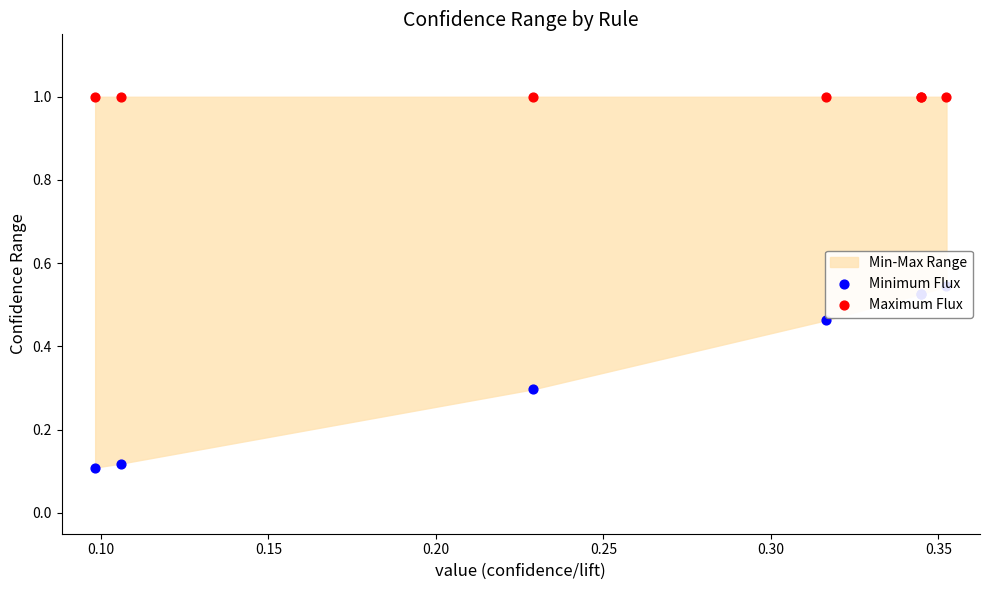

Which series reaches the maximum Y coordinate?

Maximum Flux